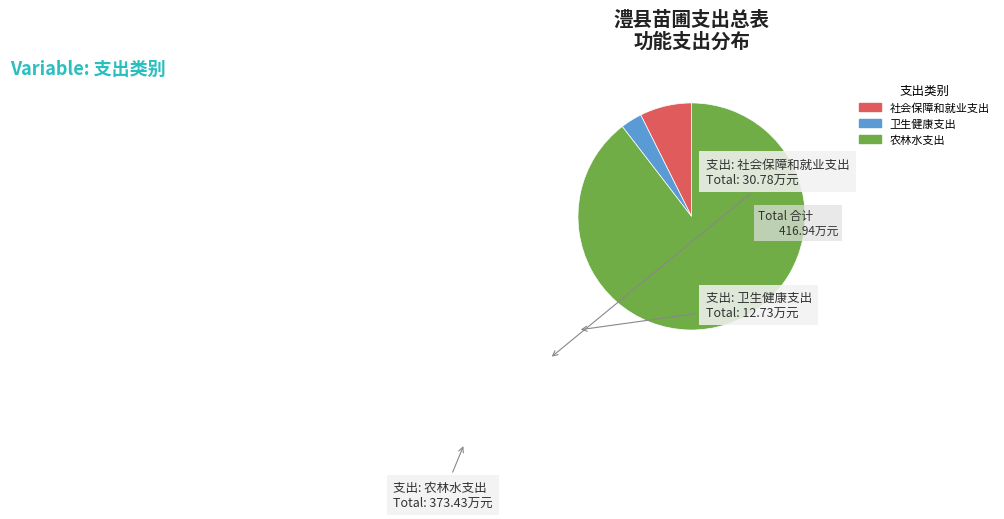

True or false: 农林水支出 accounts for 90% of the total.

True